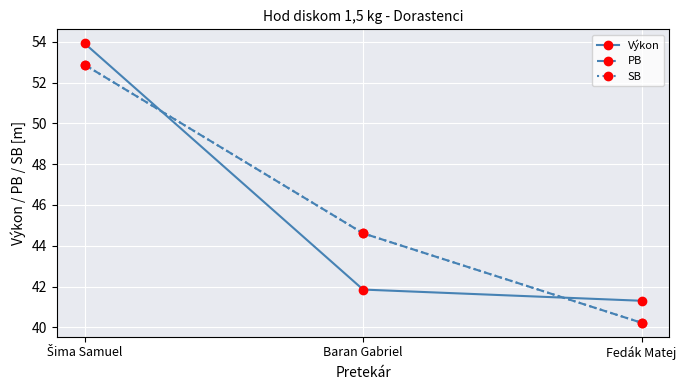

What is the difference between the highest and lowest values at Fedák Matej?

1.1